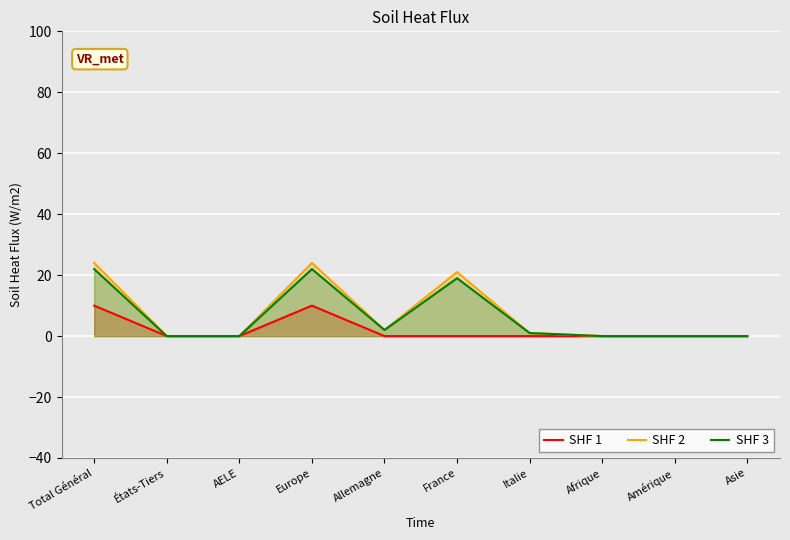

What is the difference between the second highest and second lowest values in the SHF 2 series?

24